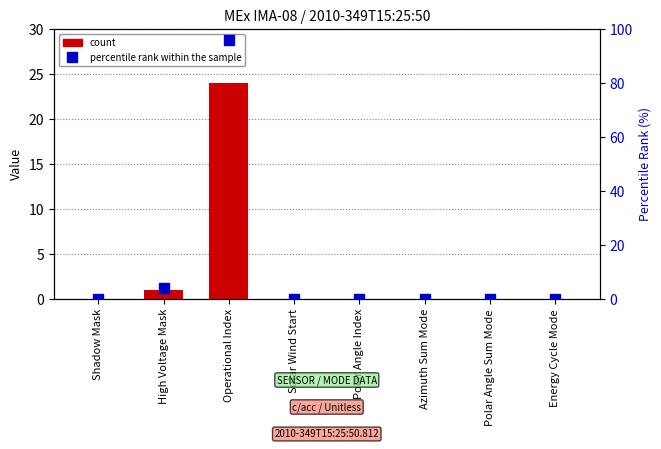

Which category has the highest value across all series?

Operational Index